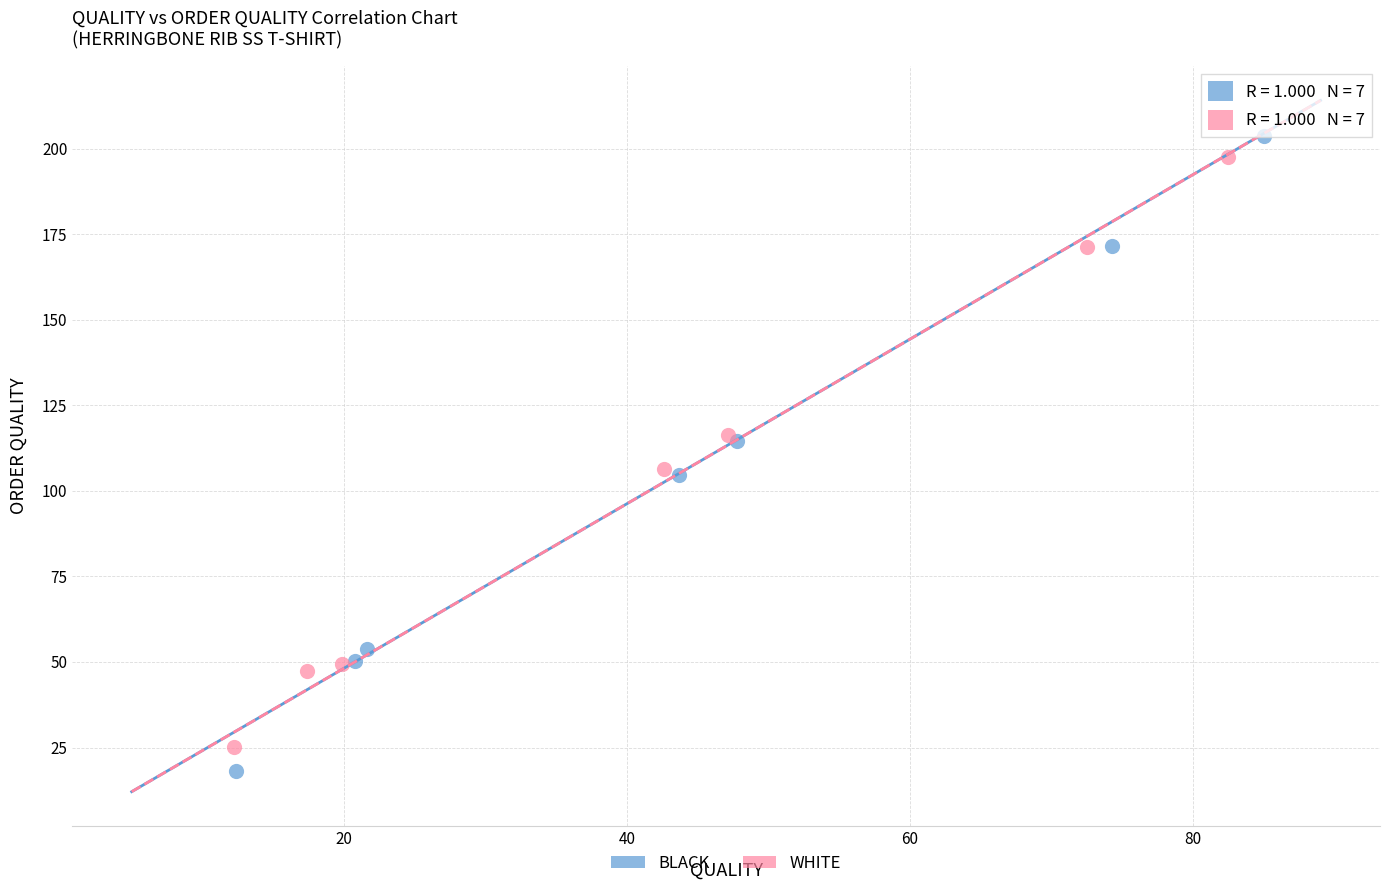

Which series has the widest spread of Y values?

BLACK